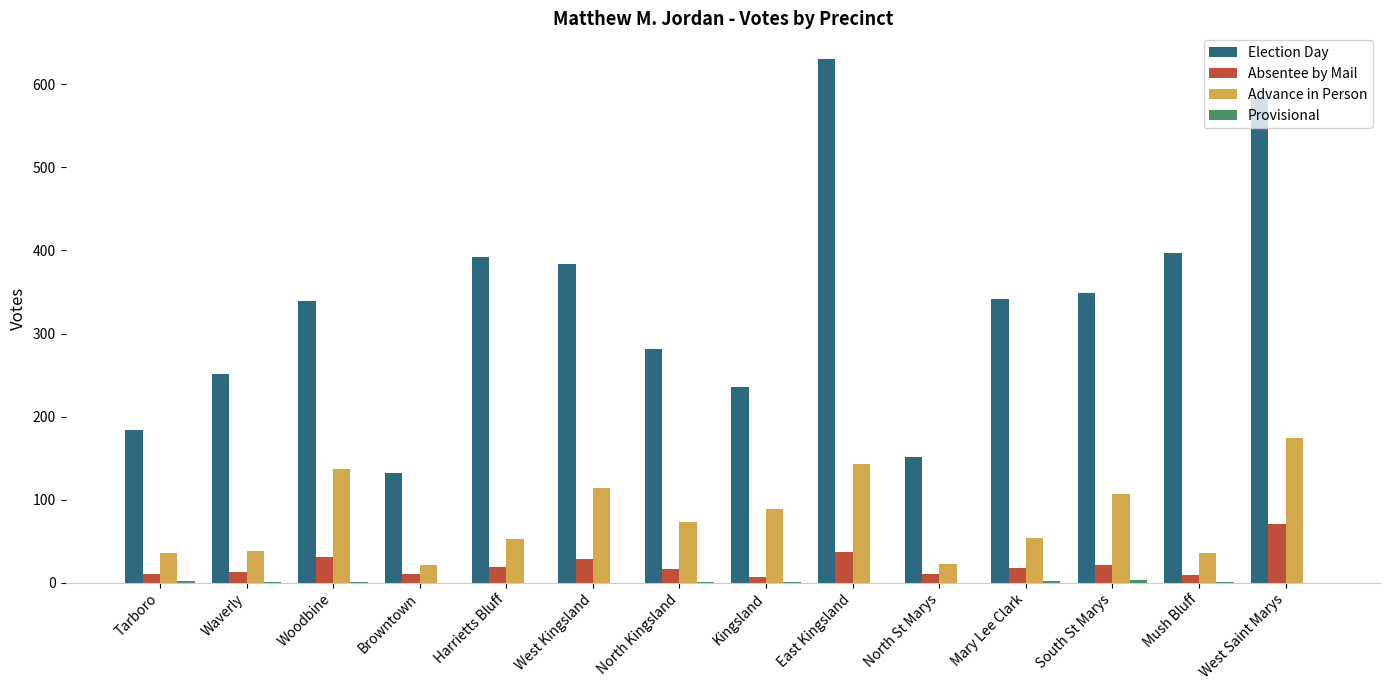

What is the highest value of the Election Day series?

630